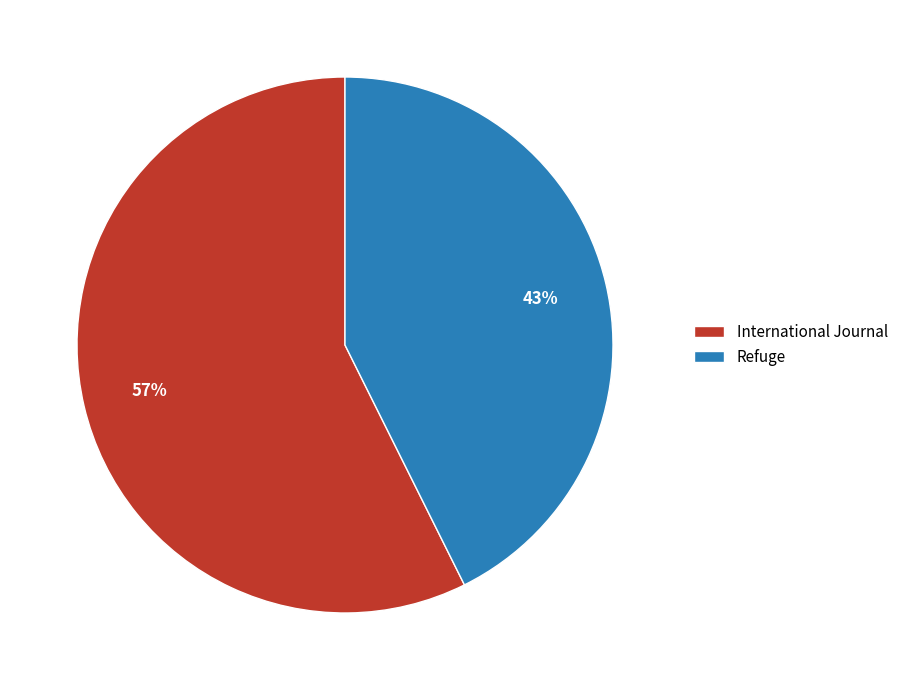

Which has a higher value, Refuge or International Journal?

International Journal